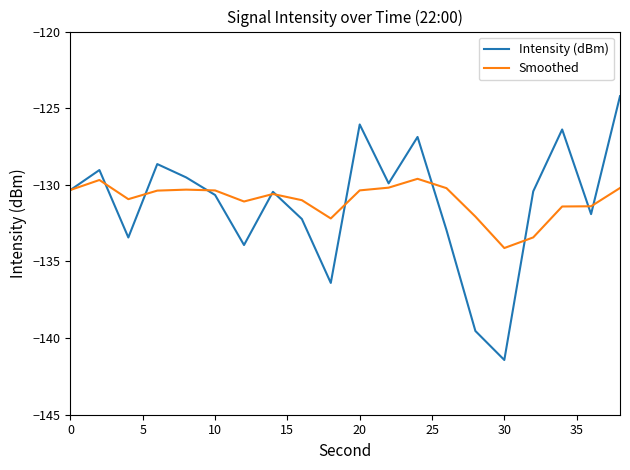

What is the average value of the Intensity (dBm) series?

-131.2